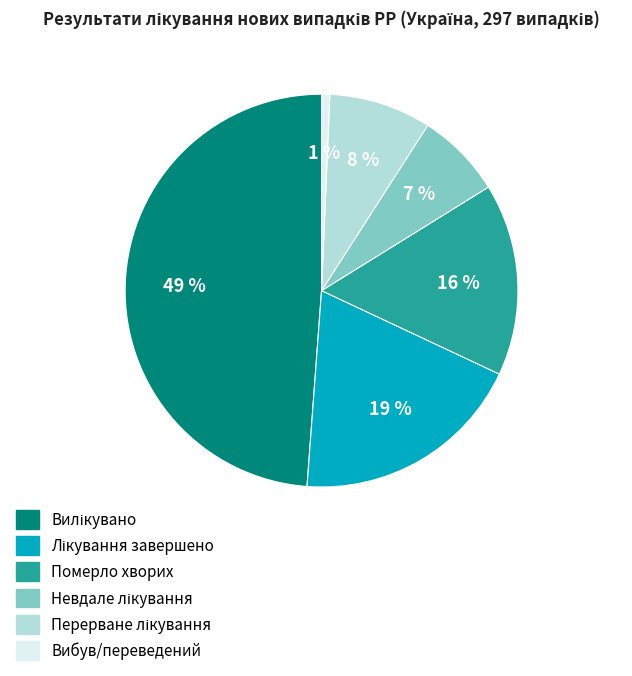

What percentage is the Вибув/переведений slice, to the nearest percent?

1%